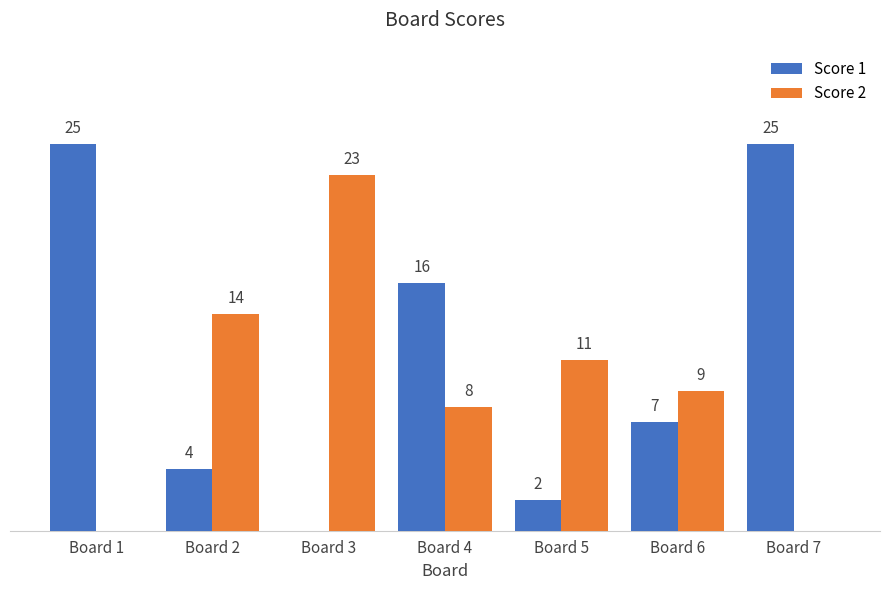

At which label does Score 2 first exceed 9?

Board 2